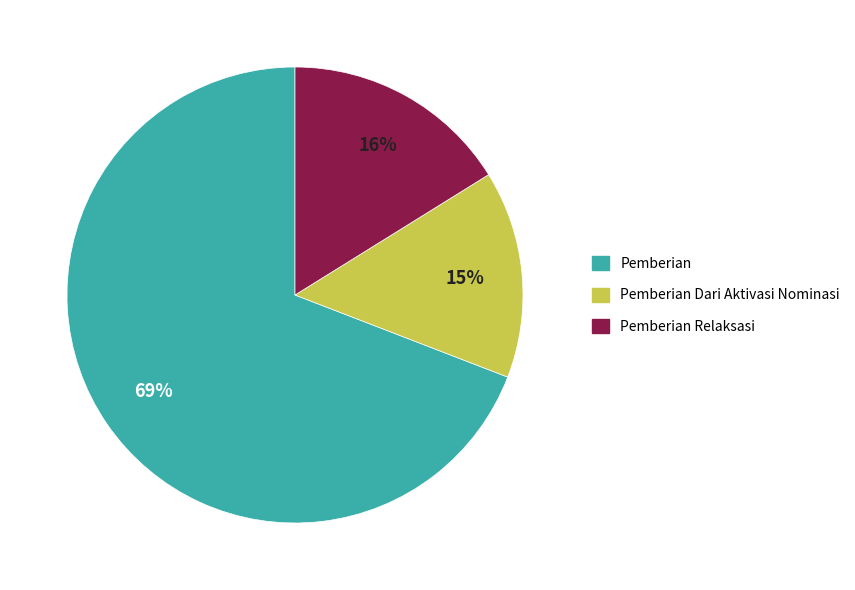

Between Pemberian and Pemberian Relaksasi, which is larger?

Pemberian